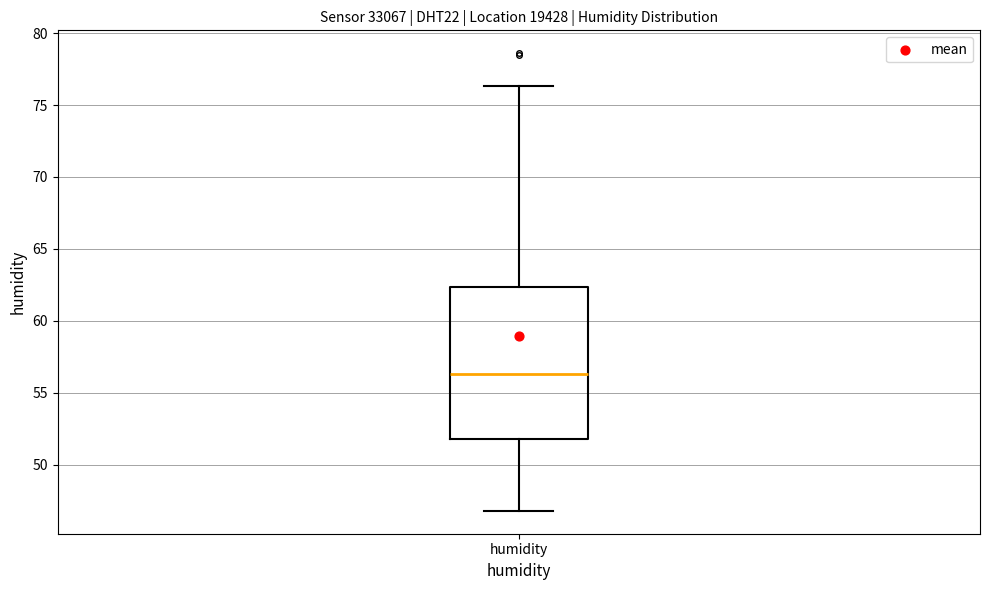

Transcribe this box plot: give where the median line is, the range the box spans, and where the two whiskers end, as read against the y-axis. The values are not printed on the chart, so give them approximately, as read against the axis.

median 56.5, box 52.0 to 62.5, whiskers 47.0 to 76.5